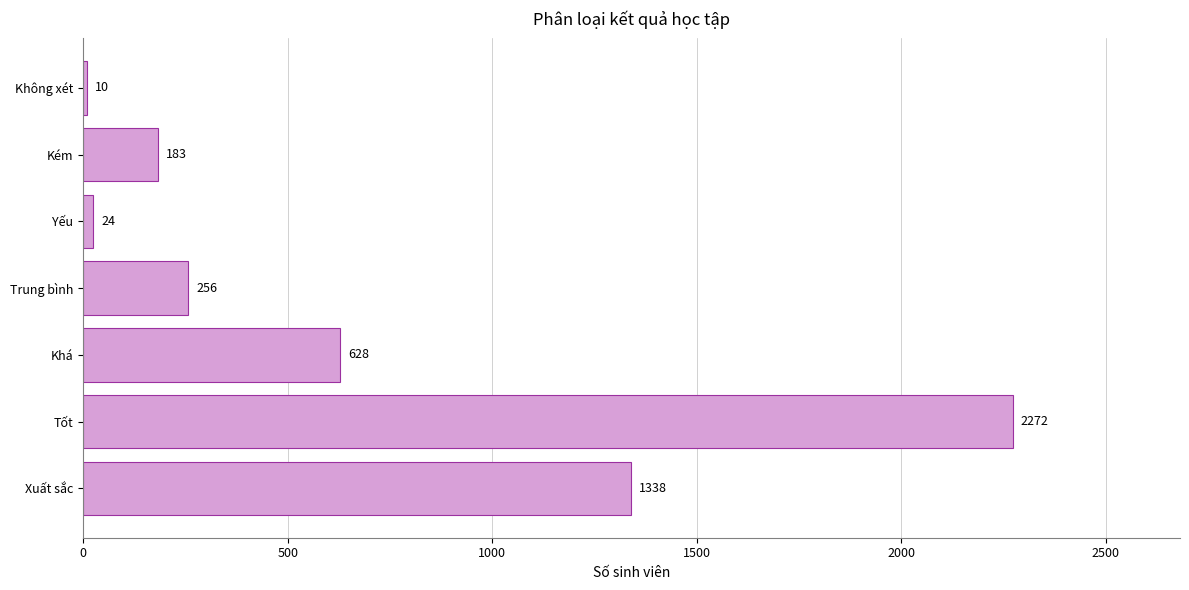

What is the difference between the values at Tốt and Trung bình?

2016